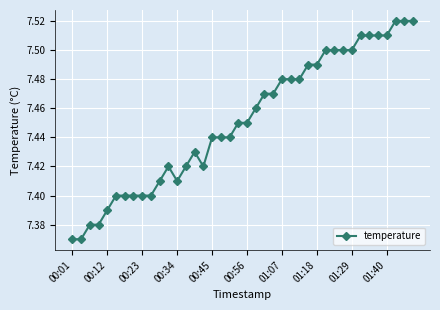

True or false: there are more than 1 points higher than both neighbors.

True